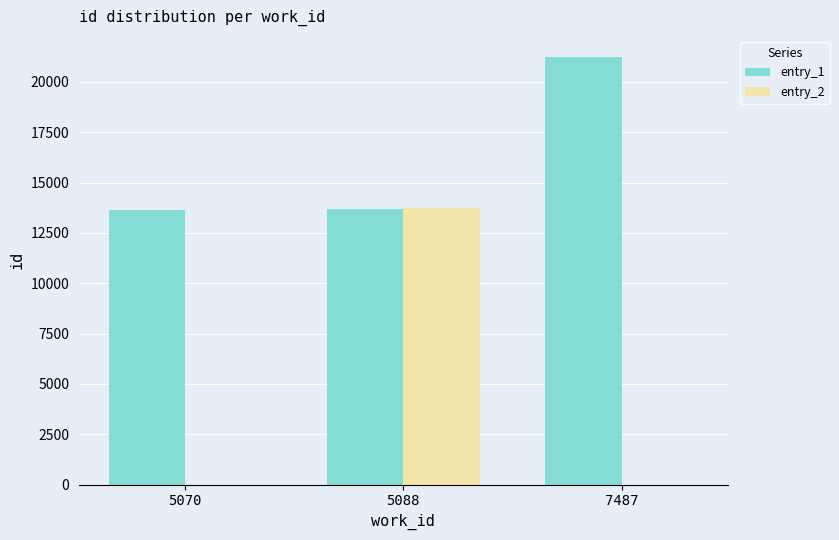

Is it true that entry_2 equals 13731 at 5088?

True